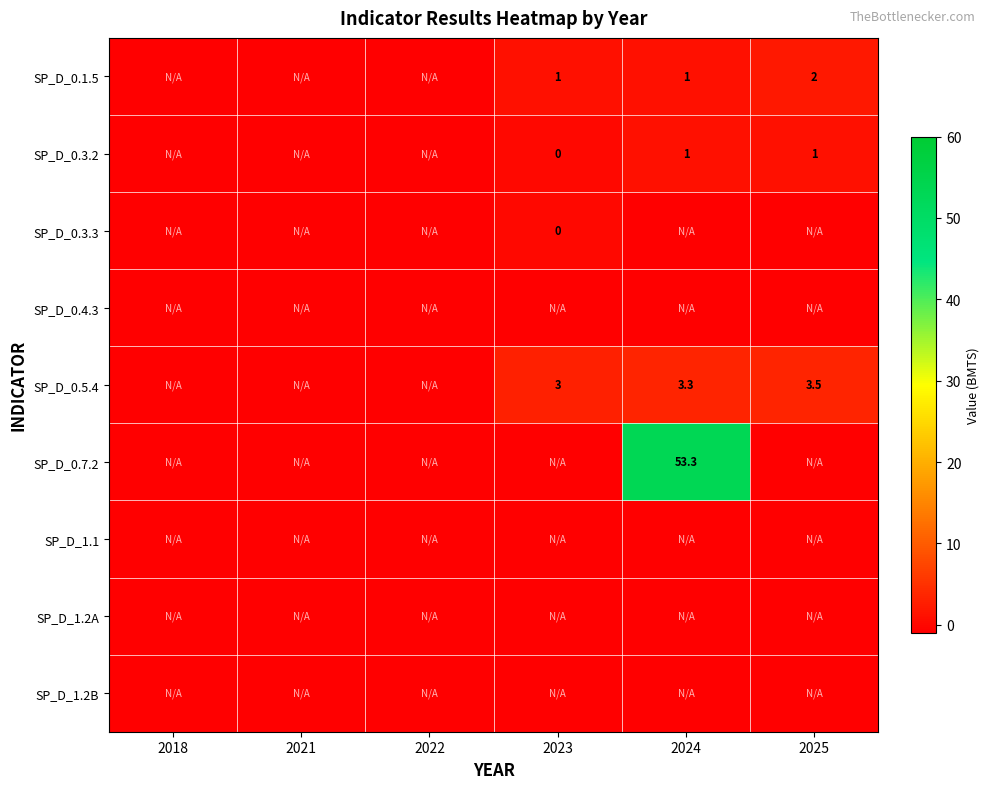

The SP_D_0.3.2 series shows 1.0 at 2024. True or false?

True